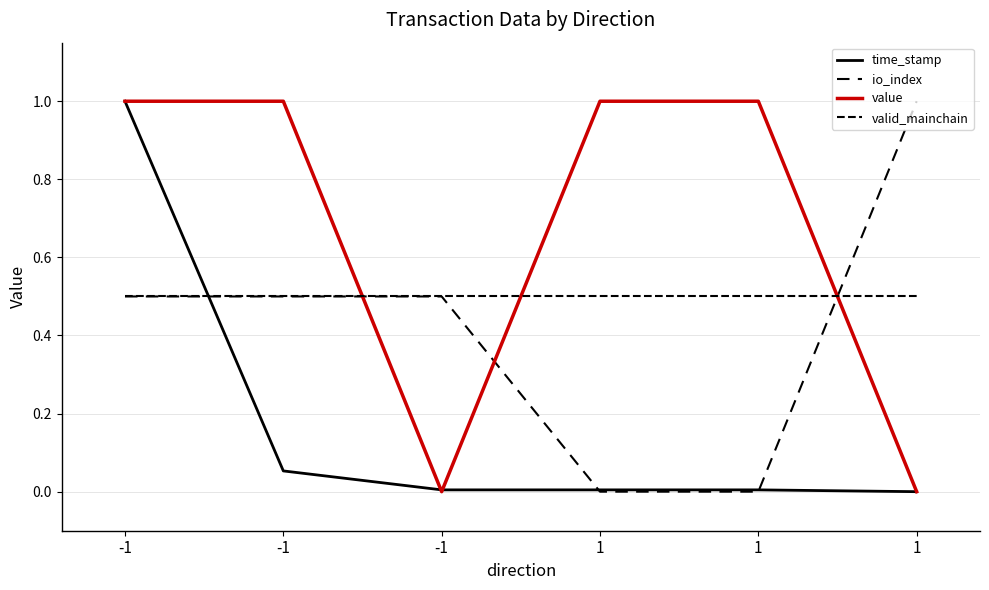

At which category is the sum across all series the highest?

-1